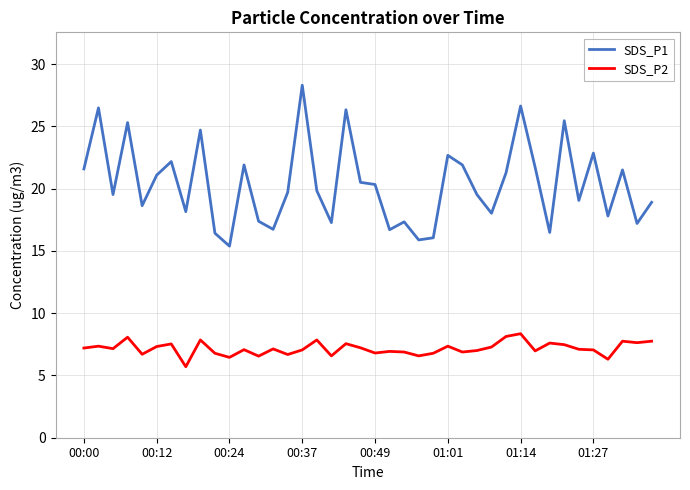

True or false: SDS_P1 and SDS_P2 cross at least once.

False